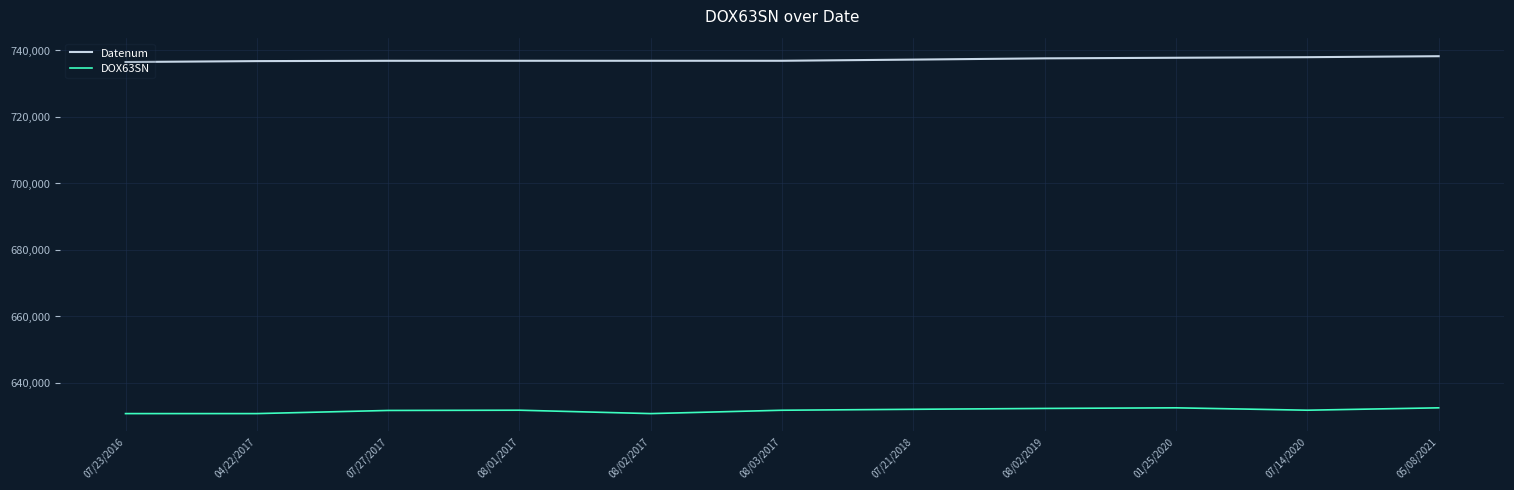

What is the maximum value for Datenum?

738284